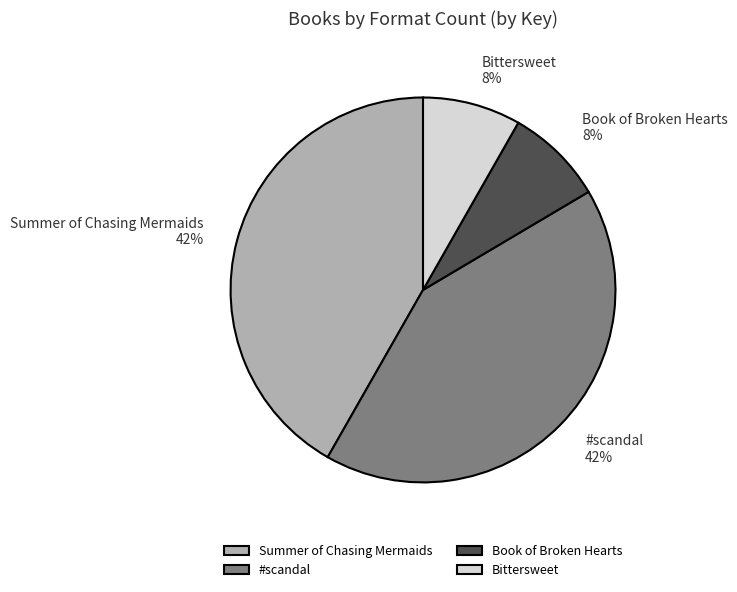

How many slices are in this pie chart?

4